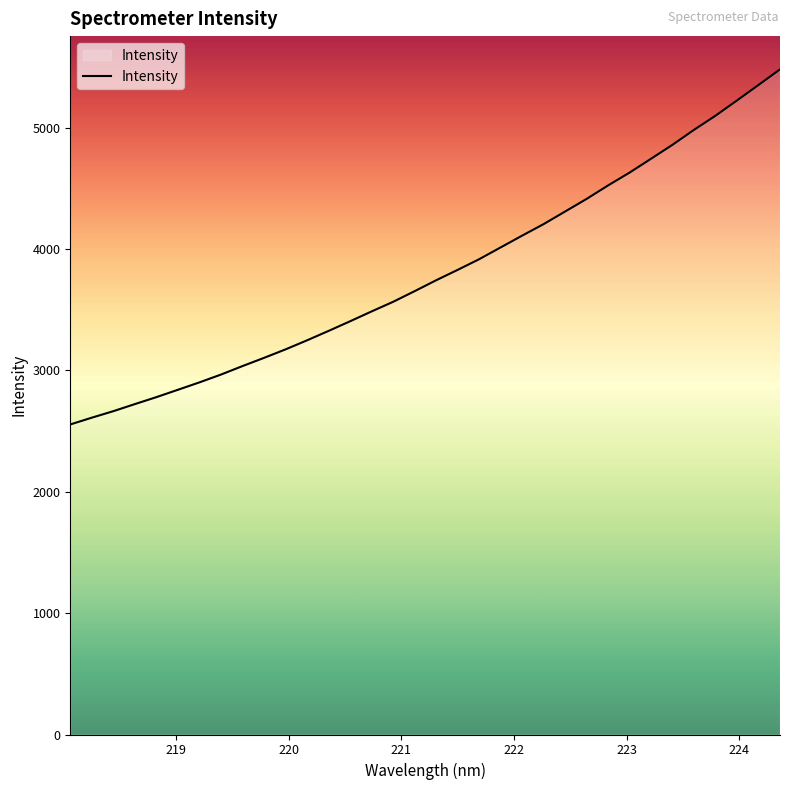

True or false: there are more than 2 points higher than both neighbors.

False